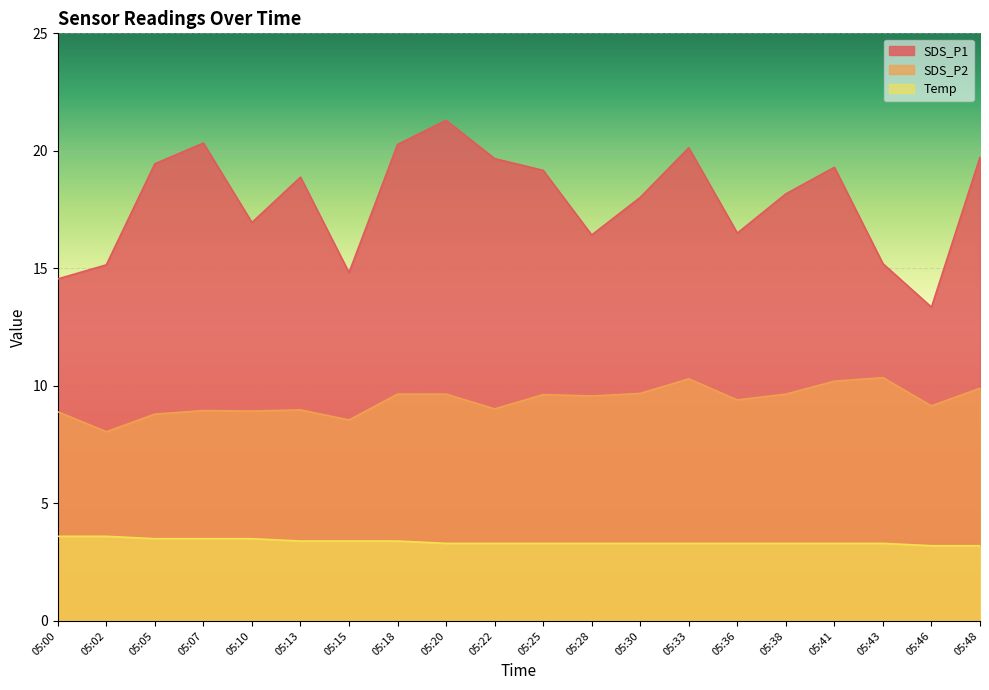

List the series in order of their peak value, lowest first.

Temp, SDS_P2, SDS_P1